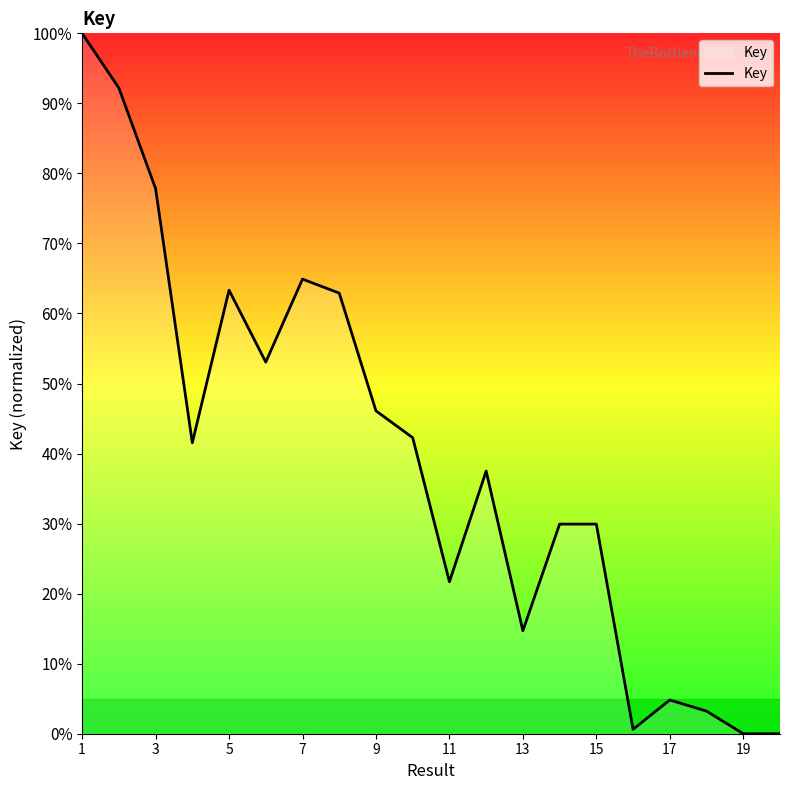

What is the sum of all values?

786.6